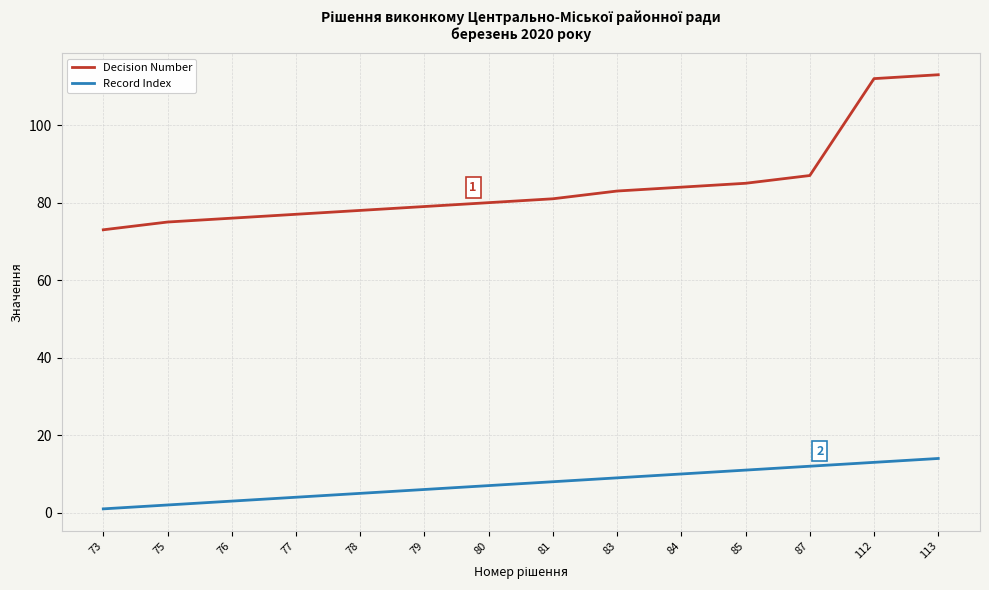

True or false: Decision Number has a value of 105 at 73.

False